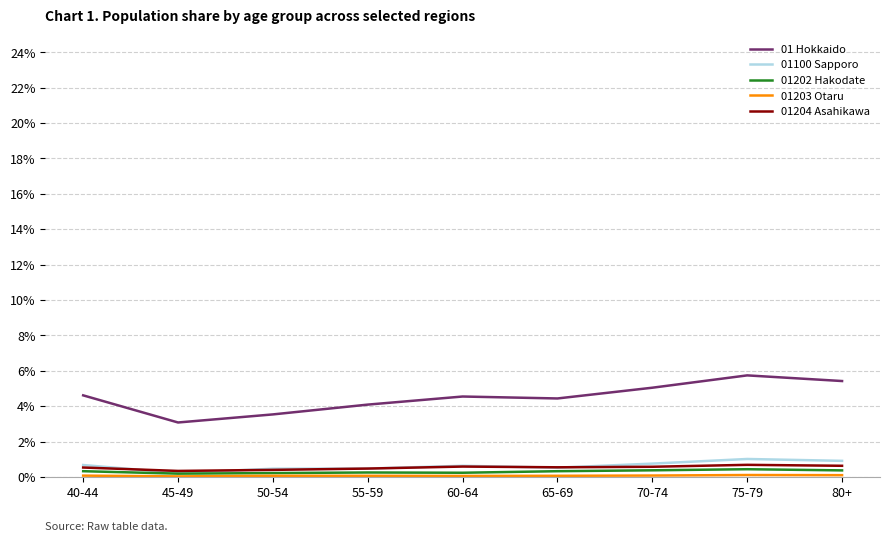

What is the average value of the 01100 Sapporo series?

0.6